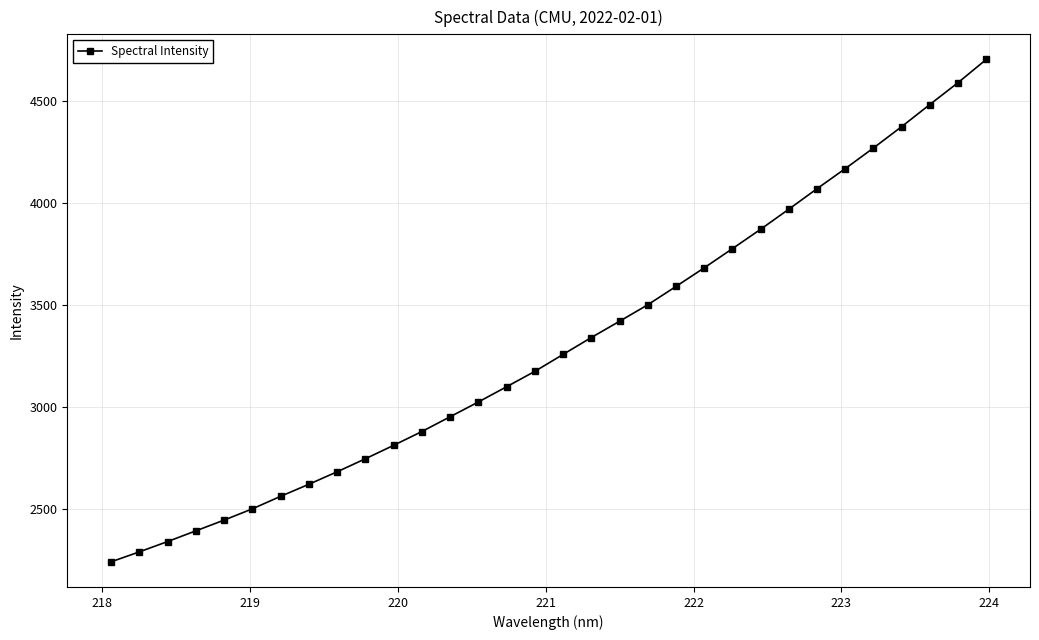

What is the sum of all values?

105828.3